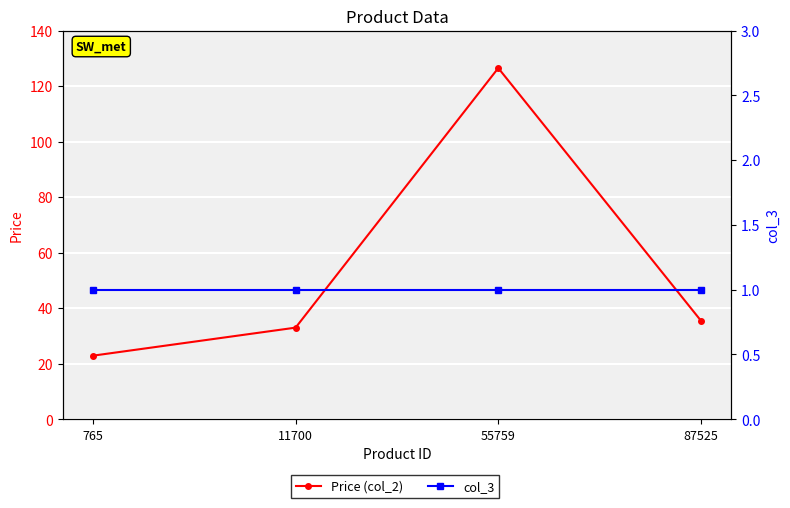

Does the chart display data point markers on the line(s)?

Yes